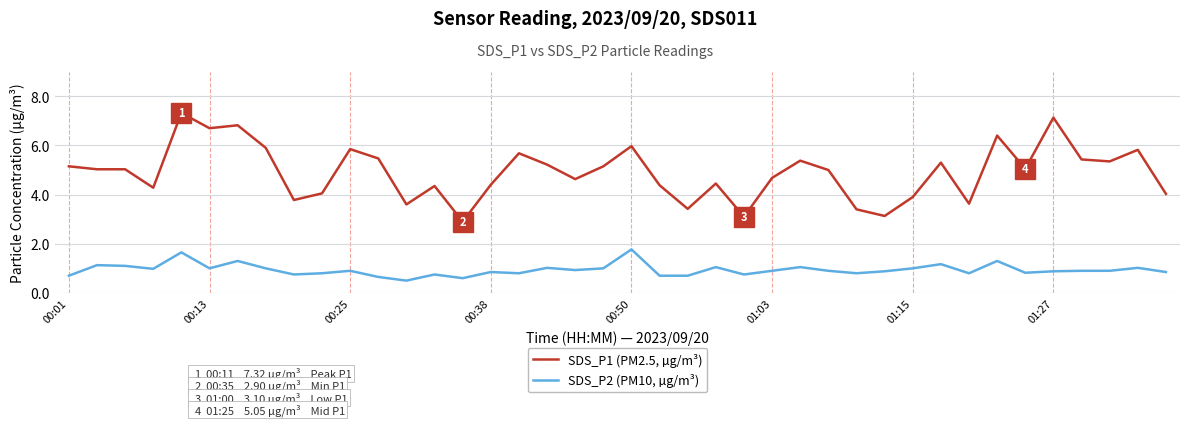

Which series has the largest total across all categories?

SDS_P1 (PM2.5, µg/m³)